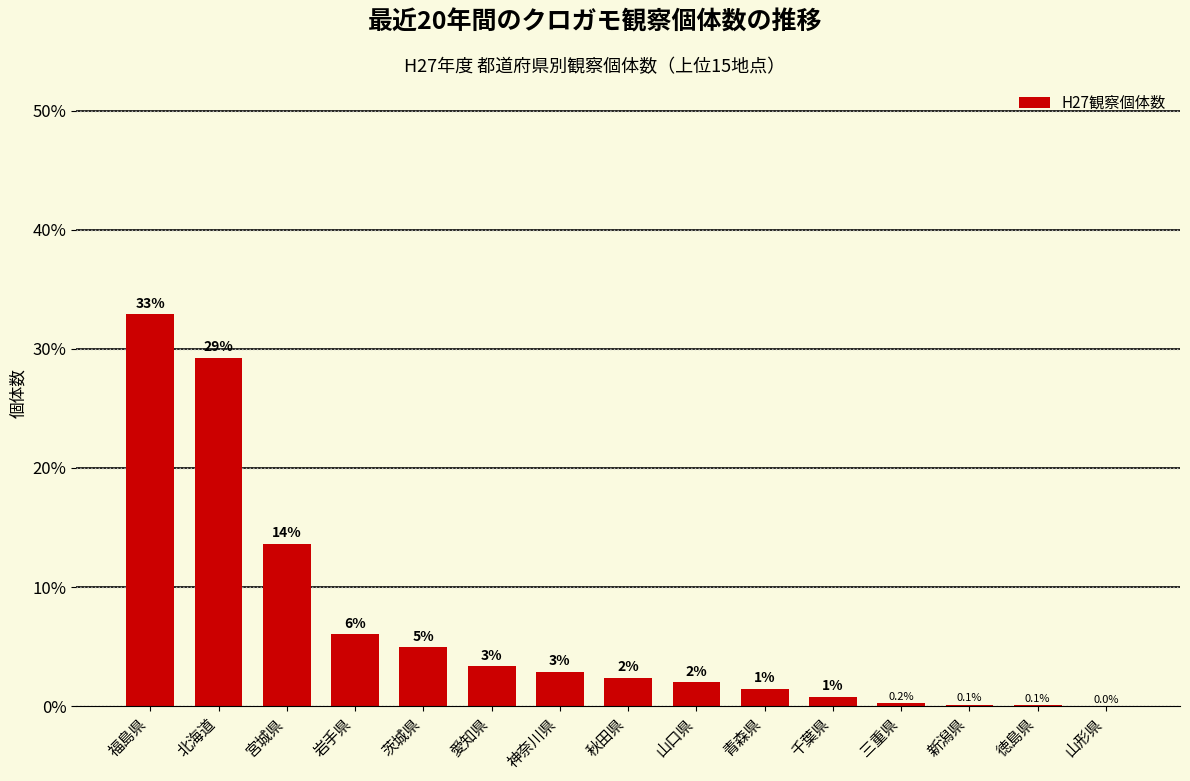

The value at 神奈川県 is 4.8. True or false?

False